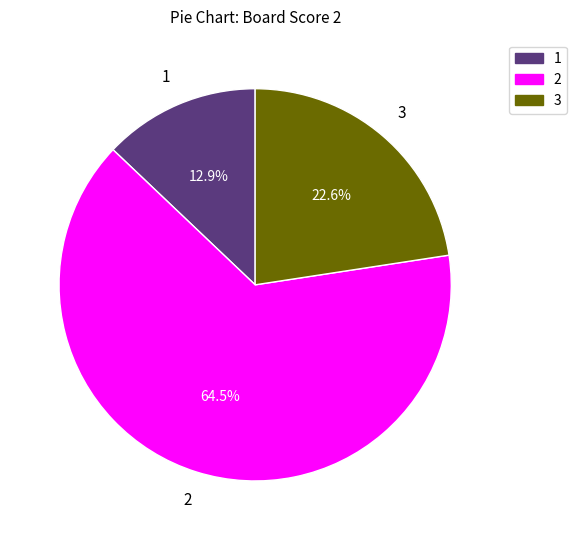

Does any single category account for the majority?

Yes